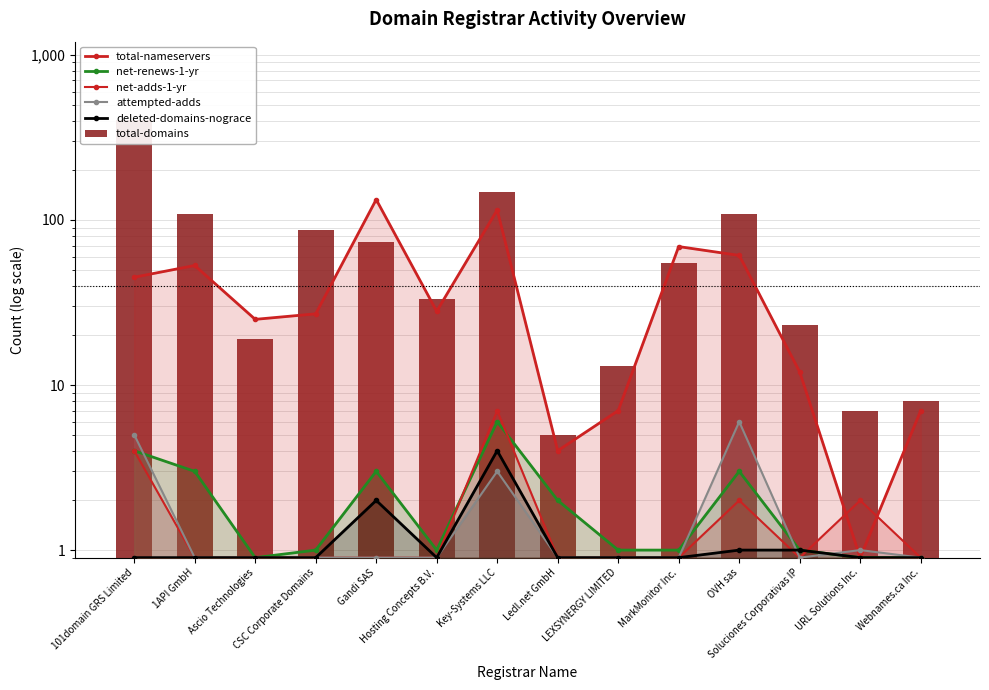

What is the greatest value displayed?

401.0